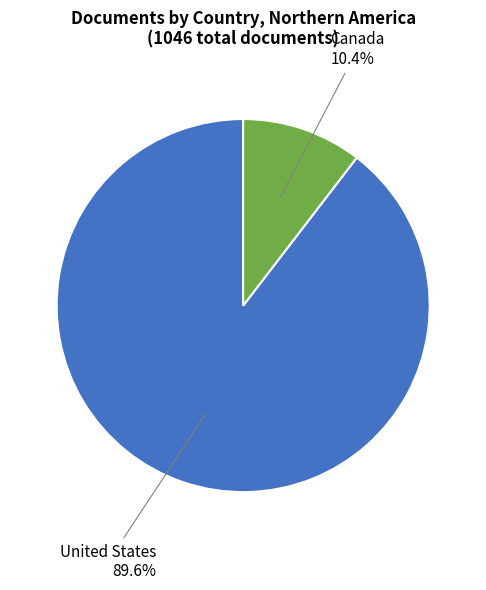

Combined, do United States and Canada account for over 50%?

Yes